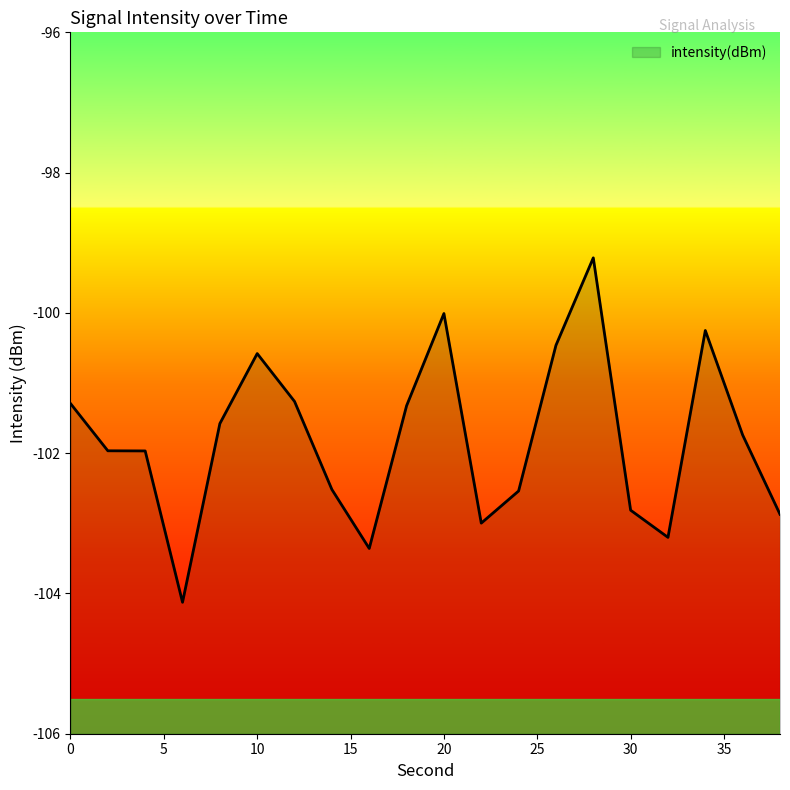

List the labels in order of value, smallest first.

6, 16, 32, 22, 38, 30, 24, 14, 4, 2, 36, 8, 18, 0, 12, 10, 26, 34, 20, 28